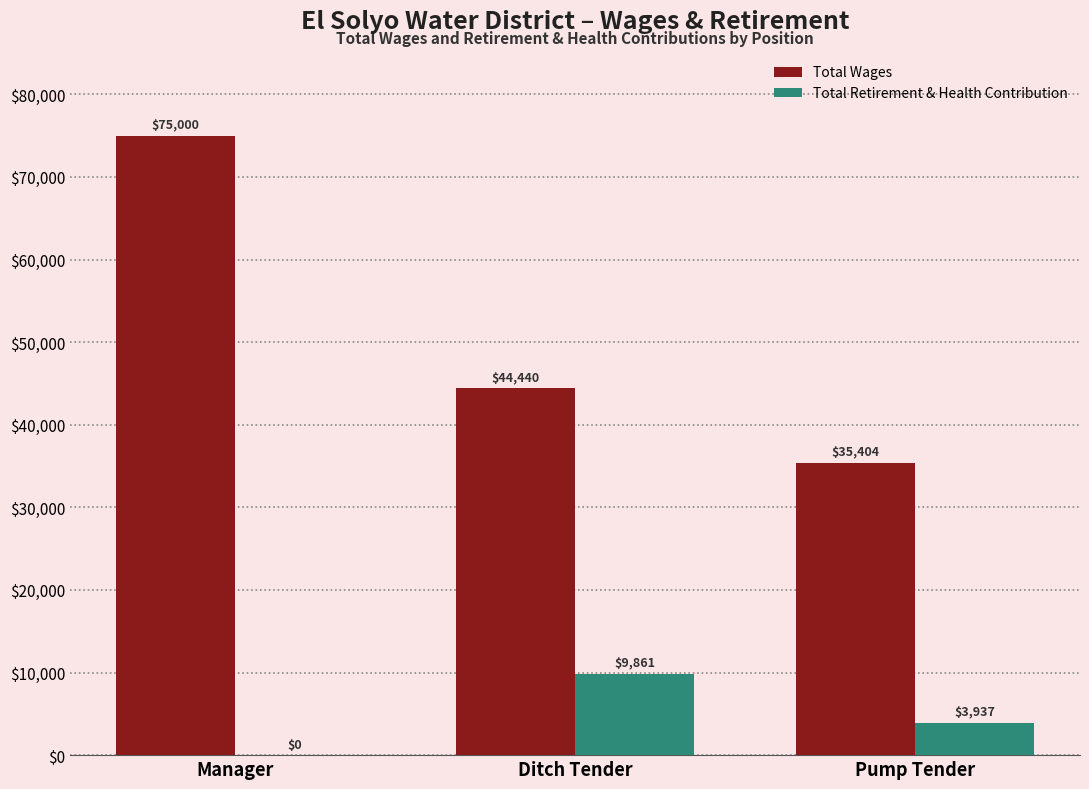

How many Total Retirement & Health Contribution values are between 0 and 9861?

3